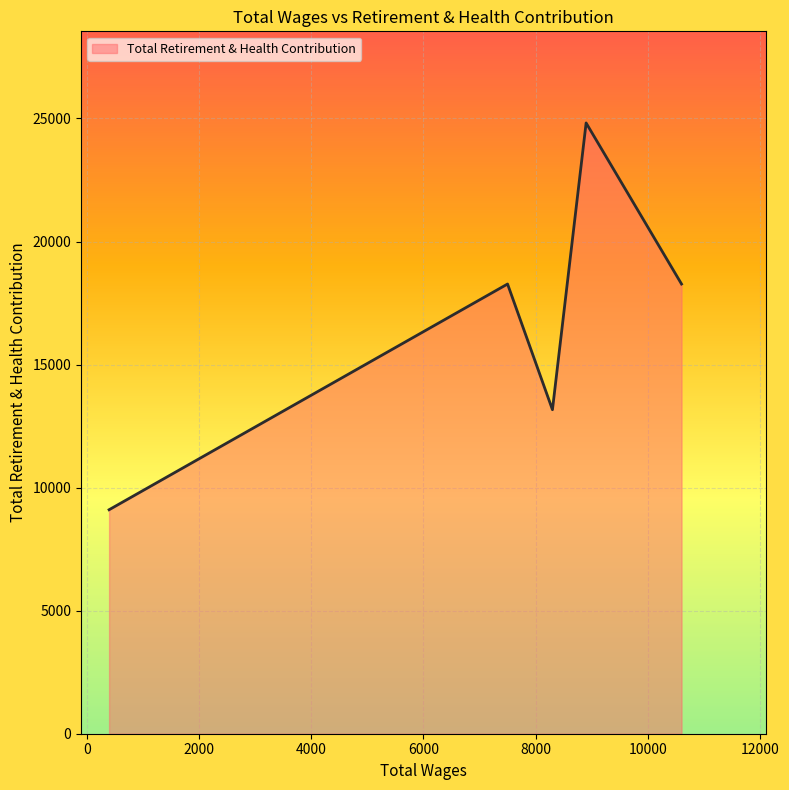

What is the maximum value shown in the chart?

24818